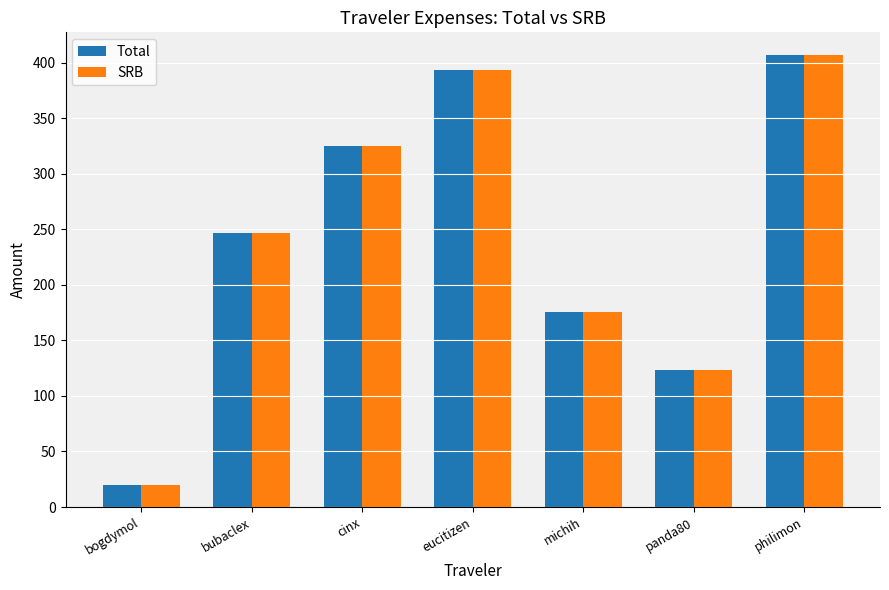

Reading left to right, extract all data points from this chart.

Total: bogdymol=19.7	bubaclex=246.4	cinx=325.2	eucitizen=393.1	michih=175.9	panda80=123.6	philimon=407.0
SRB: bogdymol=19.7	bubaclex=246.4	cinx=325.2	eucitizen=393.1	michih=175.9	panda80=123.6	philimon=407.0